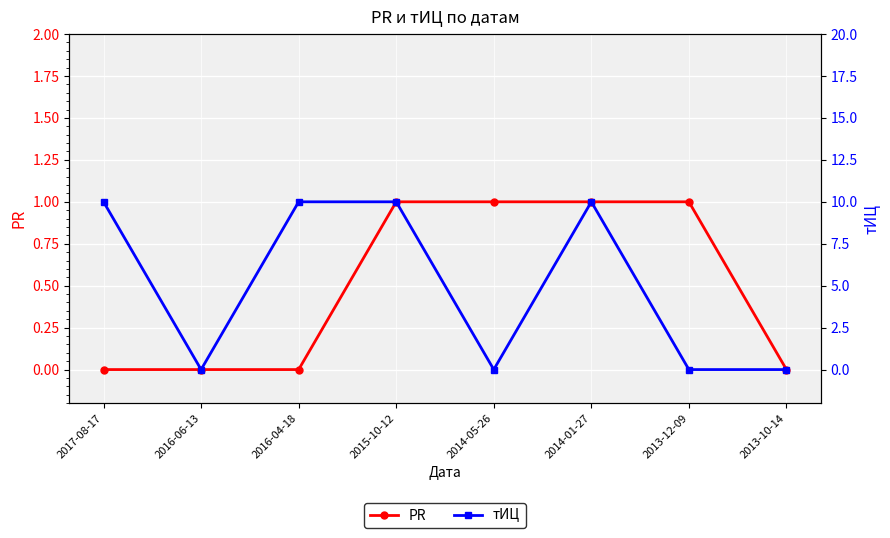

How many distinct data groups are displayed?

2